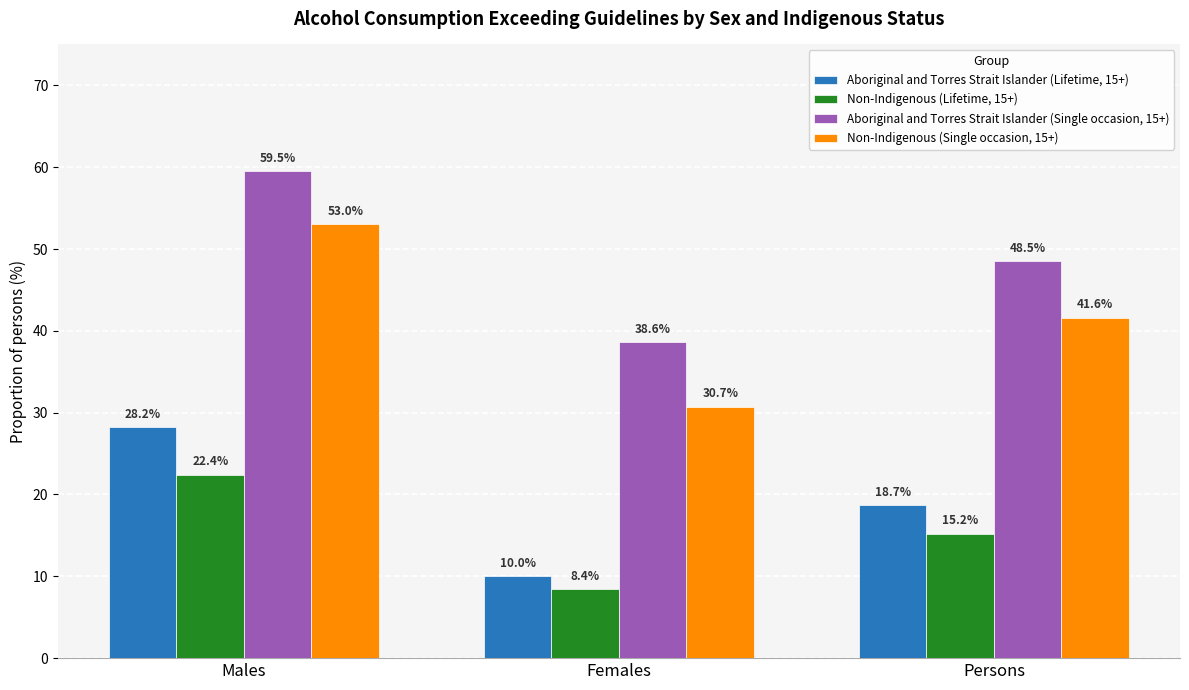

What is the label of the 3rd bar from the right?

Males